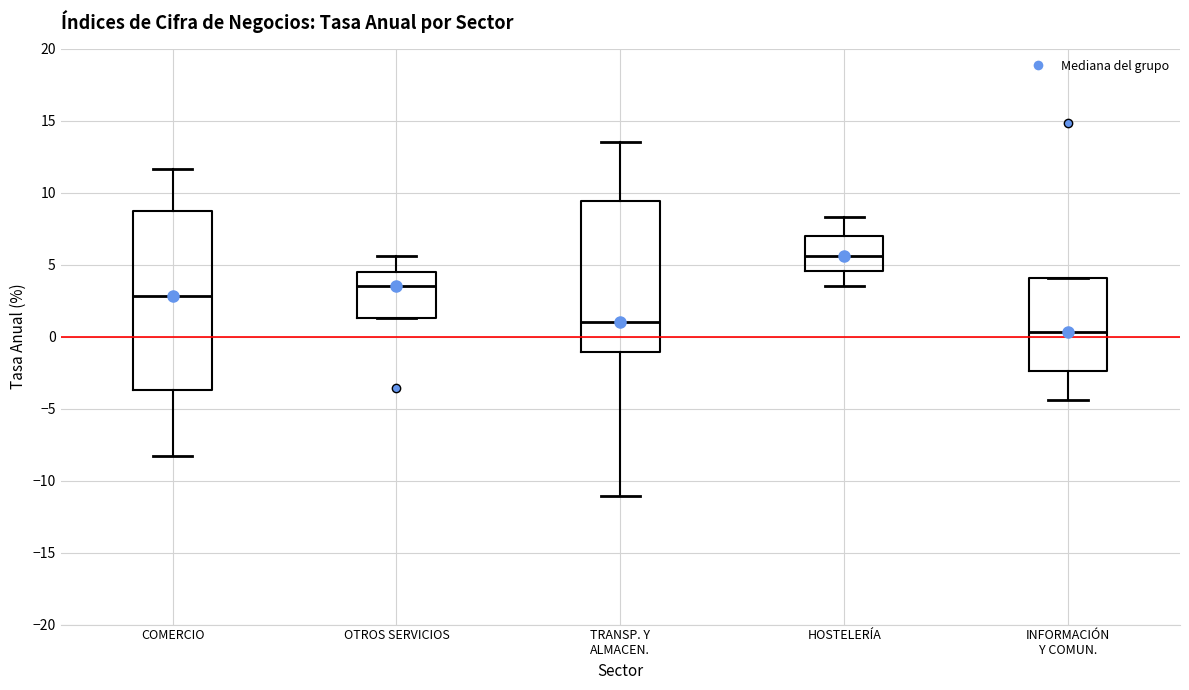

Reading left to right, transcribe this box plot: for each box, give where its median line is, the range the box spans, and where its two whiskers end, as read against the y-axis. The values are not printed on the chart, so give them approximately, as read against the axis.

COMERCIO: median 3.0, box -3.5 to 9.0, whiskers -8.5 to 11.5
OTROS SERVICIOS: median 3.5, box 1.5 to 4.5, whiskers 1.5 to 5.5
TRANSP. Y ALMACEN.: median 1.0, box -1.0 to 9.5, whiskers -11.0 to 13.5
HOSTELERÍA: median 5.5, box 4.5 to 7.0, whiskers 3.5 to 8.5
INFORMACIÓN Y COMUN.: median 0.5, box -2.5 to 4.0, whiskers -4.5 to 4.0